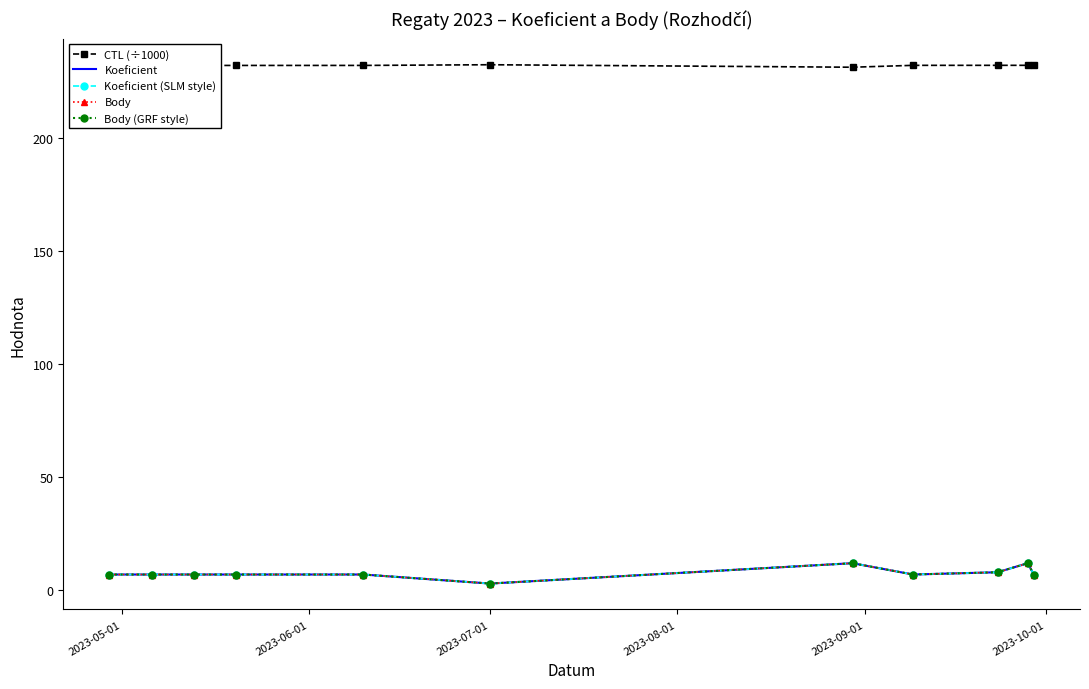

How many interior local valleys does the Body (GRF style) series have?

2